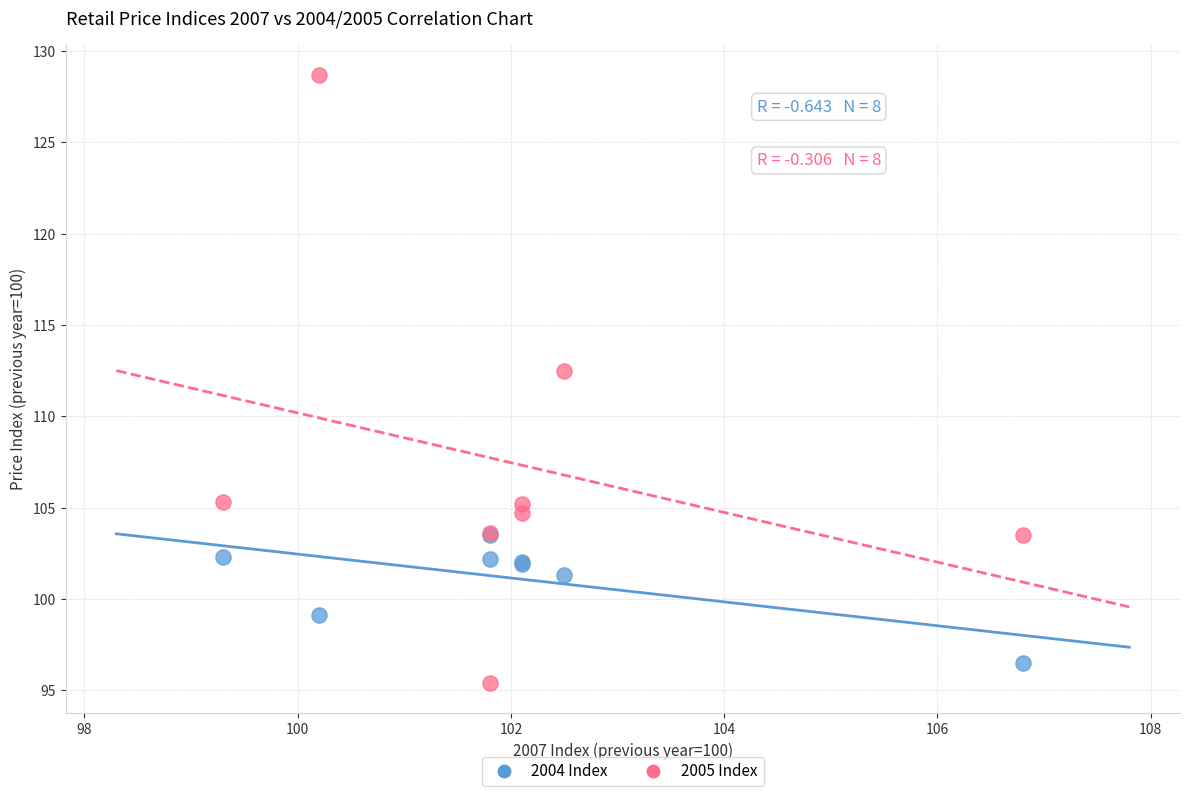

Which series has the largest Y range (max minus min)?

2005 Index